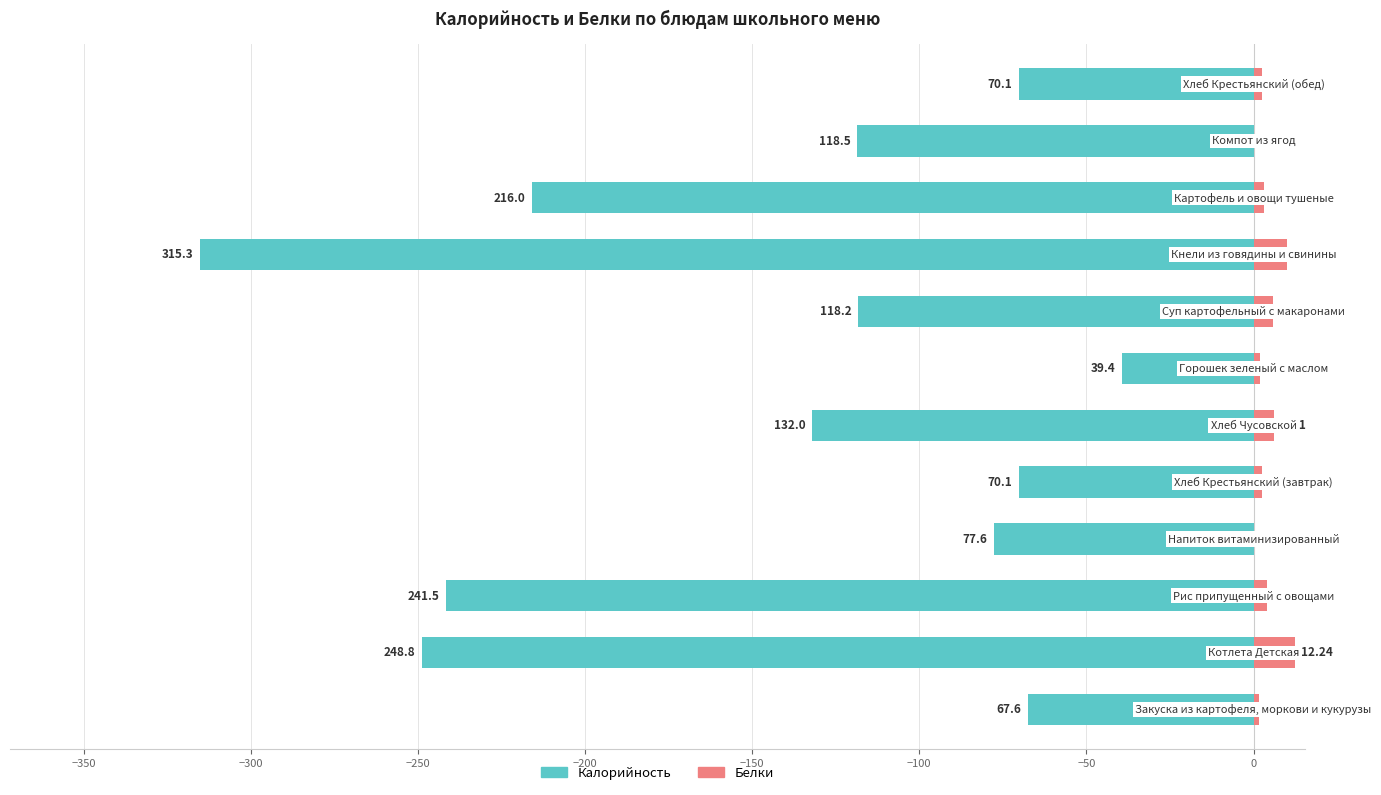

Reading left to right, what are all the values shown in this chart?

Калорийность: -67.6	-248.8	-241.5	-77.6	-70.1	-132.0	-39.4	-118.2	-315.3	-216.0	-118.5	-70.1
Белки: 1.6	12.2	3.9	0.0	2.4	6.2	1.8	5.9	10.0	3.3	0.2	2.4